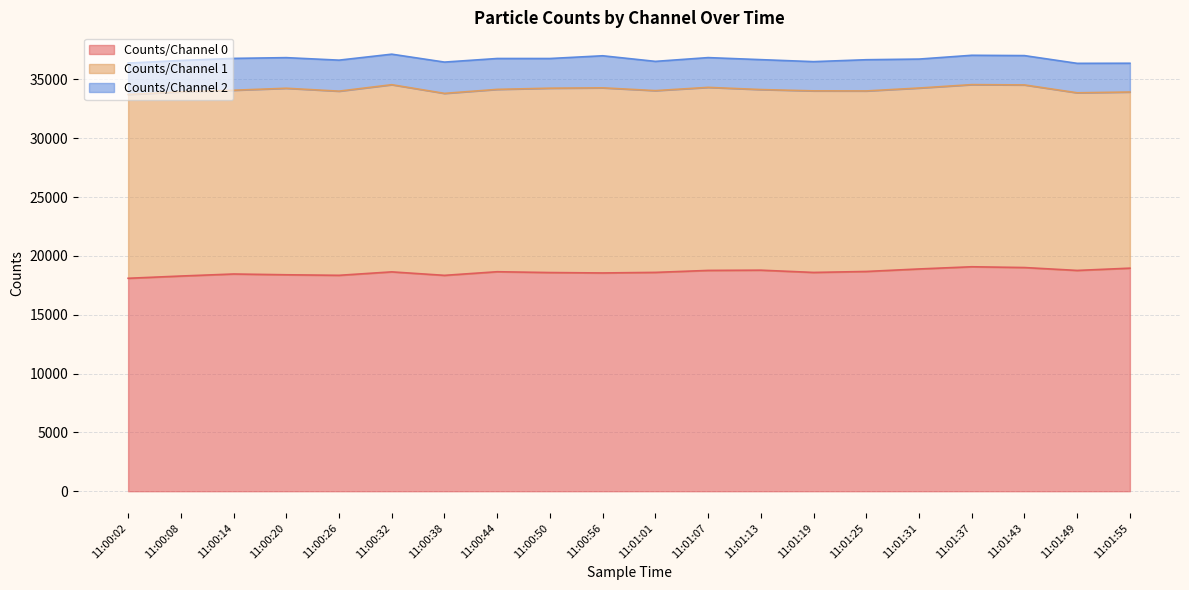

What is the greatest value displayed?

19077